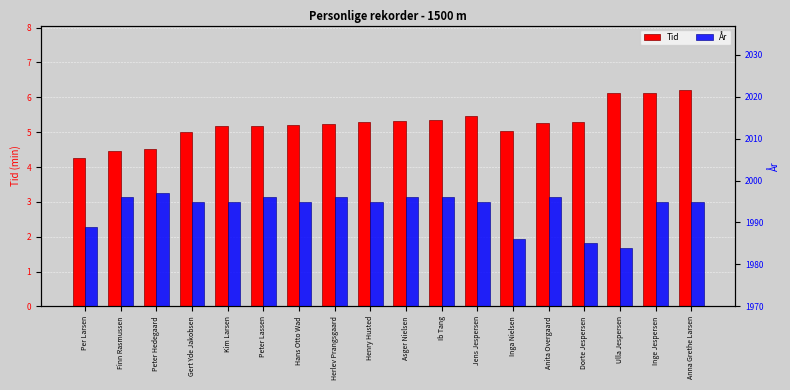

How many values in the Tid series are below 5?

3